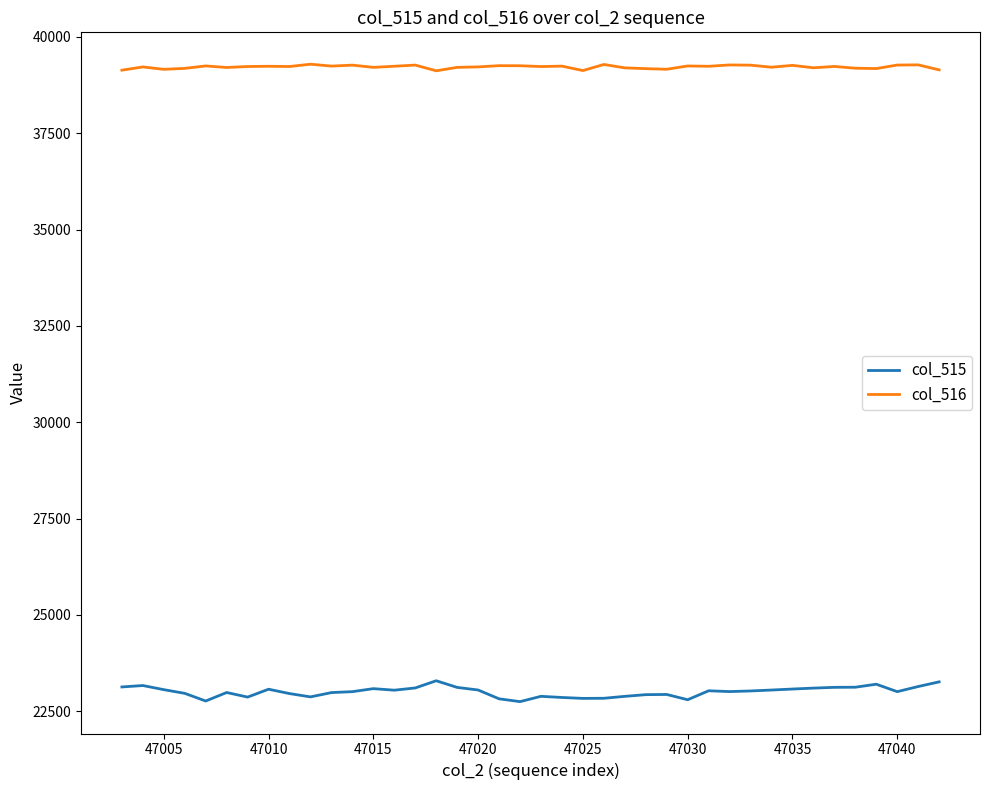

Which series has the largest total across all categories?

col_516